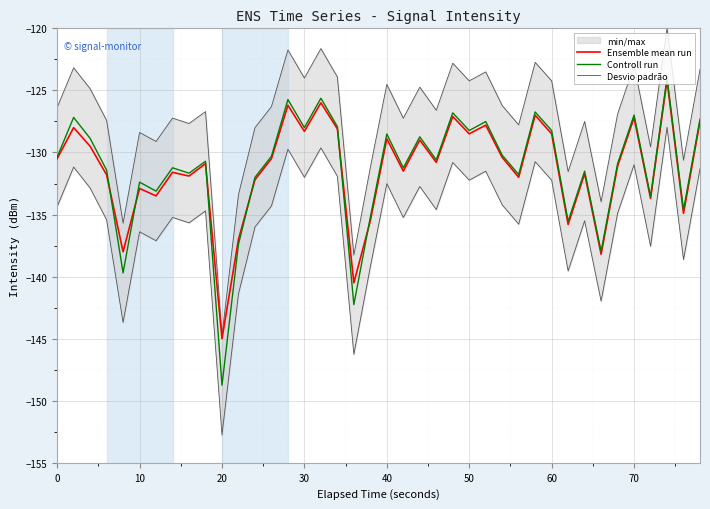

What is the average value of the Ensemble mean run series?

-131.3